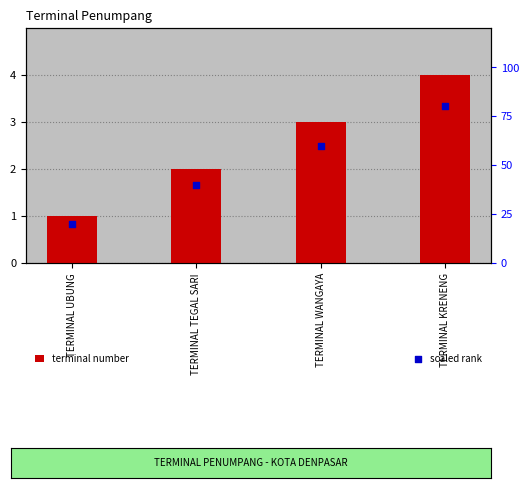

What are all the series names shown in the legend?

terminal number, scaled rank